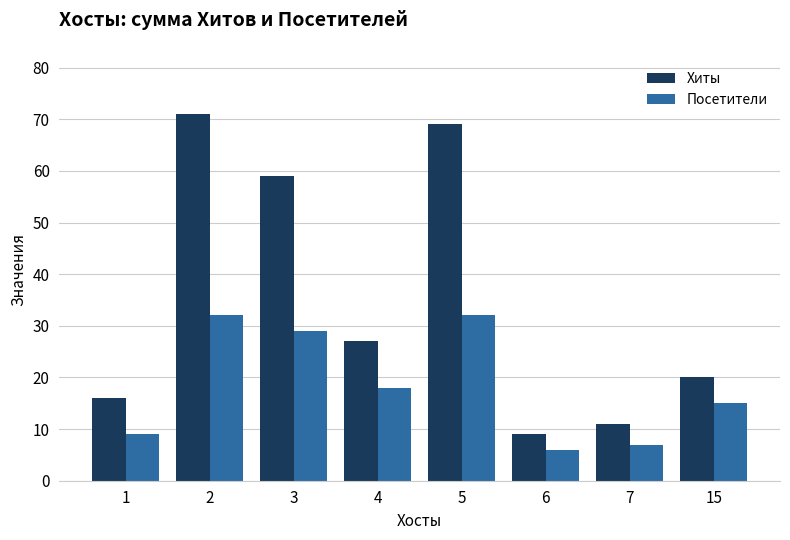

At which label does Хиты first exceed 27?

2